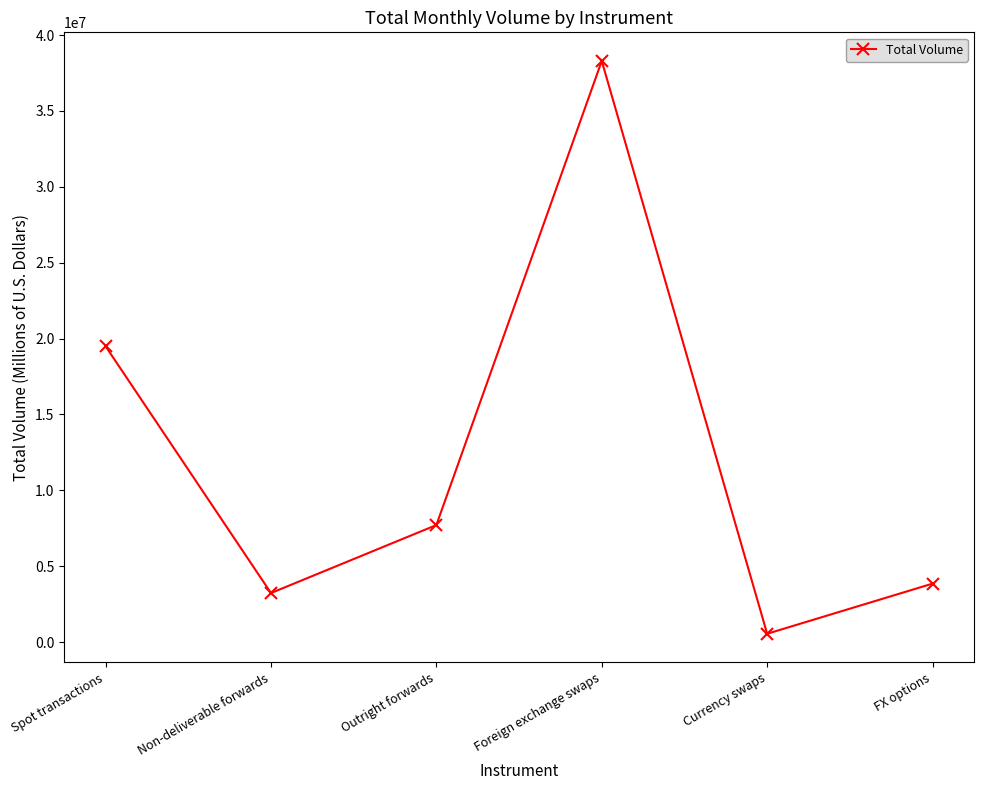

Is it true that the value at Outright forwards is 7717069?

True